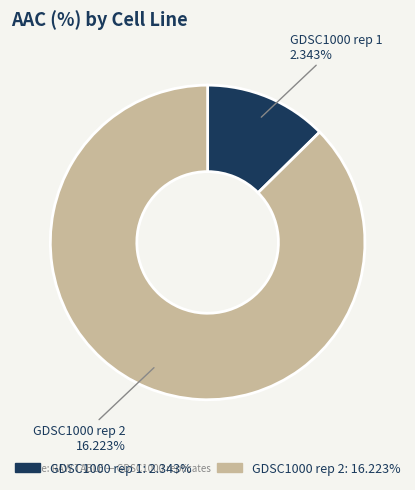

What is the smallest slice in the pie chart?

GDSC1000 rep 1